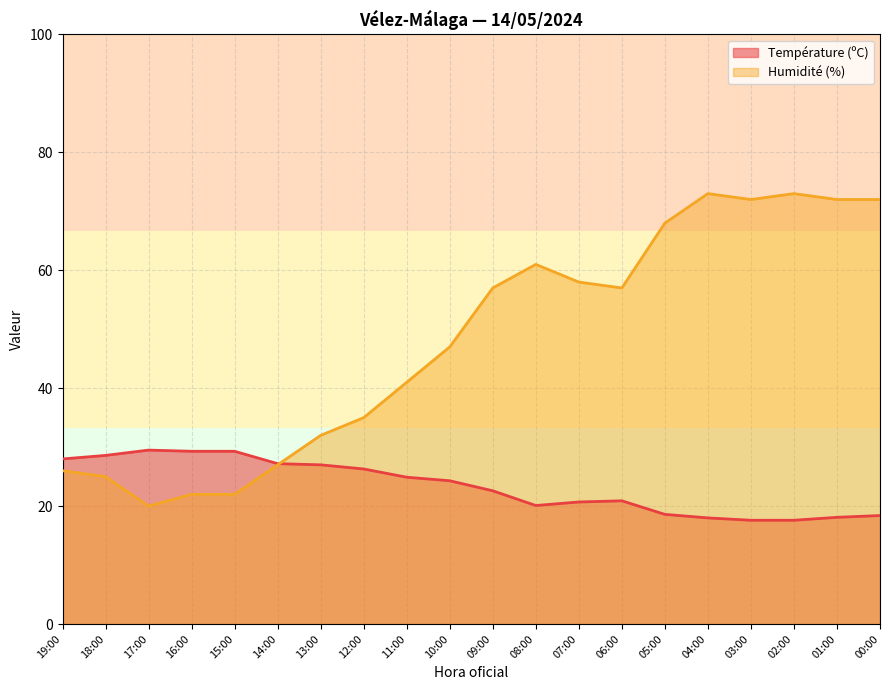

Reading left to right, extract all data points from this chart.

Température (ºC): 19:00=28.0	18:00=28.6	17:00=29.5	16:00=29.3	15:00=29.3	14:00=27.2	13:00=27.0	12:00=26.3	11:00=24.9	10:00=24.3	09:00=22.6	08:00=20.1	07:00=20.7	06:00=20.9	05:00=18.6	04:00=18.0	03:00=17.6	02:00=17.6	01:00=18.1	00:00=18.4
Humidité (%): 19:00=26.0	18:00=25.0	17:00=20.0	16:00=22.0	15:00=22.0	14:00=27.0	13:00=32.0	12:00=35.0	11:00=41.0	10:00=47.0	09:00=57.0	08:00=61.0	07:00=58.0	06:00=57.0	05:00=68.0	04:00=73.0	03:00=72.0	02:00=73.0	01:00=72.0	00:00=72.0